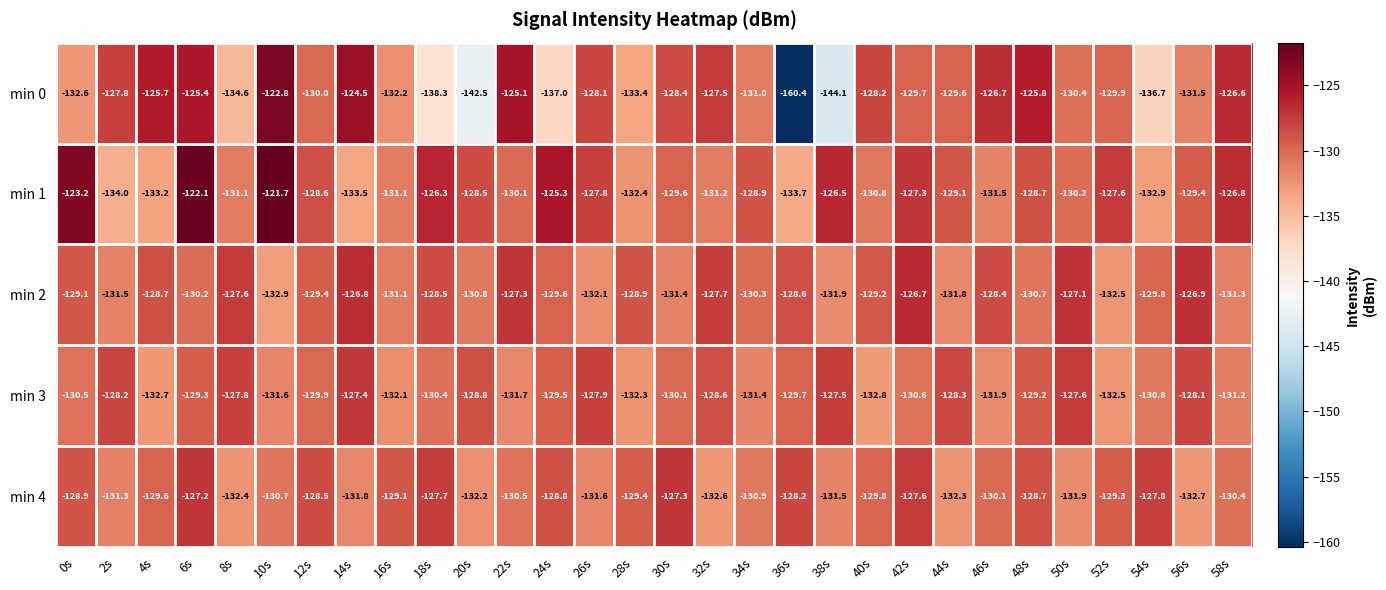

Is it true that min 3 equals -132.7 at 4s?

True